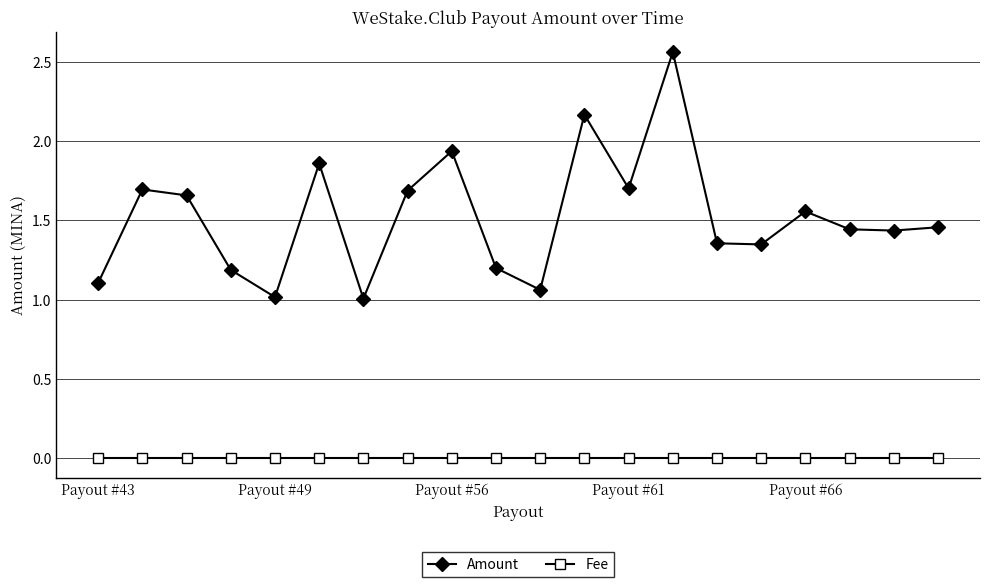

True or false: Amount and Fee cross at least once.

False